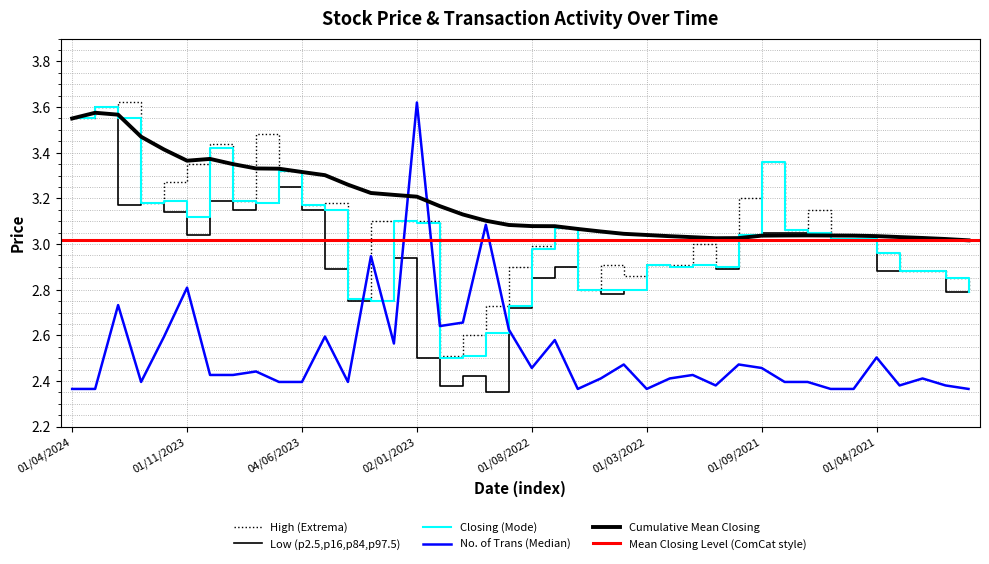

Reading right to left, list all the values displayed in this chart.

High: 04/08/2020=2.8	01/11/2020=2.9	03/01/2021=2.9	01/03/2021=2.9	01/04/2021=3.0	02/05/2021=3.0	01/06/2021=3.0	01/07/2021=3.1	01/08/2021=3.1	01/09/2021=3.4	01/11/2021=3.2	01/12/2021=2.9	02/01/2022=3.0	01/02/2022=2.9	01/03/2022=2.9	03/04/2022=2.9	08/05/2022=2.9	01/06/2022=2.8	03/07/2022=3.1	01/08/2022=3.0	01/09/2022=2.9	02/10/2022=2.7	01/11/2022=2.6	01/12/2022=2.5	02/01/2023=3.1	01/02/2023=3.1	01/03/2023=3.1	02/04/2023=2.8	01/05/2023=3.2	04/06/2023=3.2	02/07/2023=3.3	01/08/2023=3.5	03/09/2023=3.2	01/10/2023=3.4	01/11/2023=3.4	03/12/2023=3.3	02/01/2024=3.2	01/02/2024=3.6	03/03/2024=3.6	01/04/2024=3.5
Low: 04/08/2020=2.8	01/11/2020=2.8	03/01/2021=2.9	01/03/2021=2.9	01/04/2021=2.9	02/05/2021=3.0	01/06/2021=3.0	01/07/2021=3.0	01/08/2021=3.0	01/09/2021=3.0	01/11/2021=3.0	01/12/2021=2.9	02/01/2022=2.9	01/02/2022=2.9	01/03/2022=2.9	03/04/2022=2.8	08/05/2022=2.8	01/06/2022=2.8	03/07/2022=2.9	01/08/2022=2.9	01/09/2022=2.7	02/10/2022=2.4	01/11/2022=2.4	01/12/2022=2.4	02/01/2023=2.5	01/02/2023=2.9	01/03/2023=2.8	02/04/2023=2.8	01/05/2023=2.9	04/06/2023=3.1	02/07/2023=3.2	01/08/2023=3.2	03/09/2023=3.1	01/10/2023=3.2	01/11/2023=3.0	03/12/2023=3.1	02/01/2024=3.2	01/02/2024=3.2	03/03/2024=3.6	01/04/2024=3.5
Closing: 04/08/2020=2.8	01/11/2020=2.9	03/01/2021=2.9	01/03/2021=2.9	01/04/2021=3.0	02/05/2021=3.0	01/06/2021=3.0	01/07/2021=3.0	01/08/2021=3.1	01/09/2021=3.4	01/11/2021=3.0	01/12/2021=2.9	02/01/2022=2.9	01/02/2022=2.9	01/03/2022=2.9	03/04/2022=2.8	08/05/2022=2.8	01/06/2022=2.8	03/07/2022=3.1	01/08/2022=3.0	01/09/2022=2.7	02/10/2022=2.6	01/11/2022=2.5	01/12/2022=2.5	02/01/2023=3.1	01/02/2023=3.1	01/03/2023=2.8	02/04/2023=2.8	01/05/2023=3.1	04/06/2023=3.2	02/07/2023=3.3	01/08/2023=3.2	03/09/2023=3.2	01/10/2023=3.4	01/11/2023=3.1	03/12/2023=3.2	02/01/2024=3.2	01/02/2024=3.5	03/03/2024=3.6	01/04/2024=3.5
No. of Trans: 04/08/2020=2.4	01/11/2020=2.4	03/01/2021=2.4	01/03/2021=2.4	01/04/2021=2.5	02/05/2021=2.4	01/06/2021=2.4	01/07/2021=2.4	01/08/2021=2.4	01/09/2021=2.5	01/11/2021=2.5	01/12/2021=2.4	02/01/2022=2.4	01/02/2022=2.4	01/03/2022=2.4	03/04/2022=2.5	08/05/2022=2.4	01/06/2022=2.4	03/07/2022=2.6	01/08/2022=2.5	01/09/2022=2.6	02/10/2022=3.1	01/11/2022=2.7	01/12/2022=2.6	02/01/2023=3.6	01/02/2023=2.6	01/03/2023=2.9	02/04/2023=2.4	01/05/2023=2.6	04/06/2023=2.4	02/07/2023=2.4	01/08/2023=2.4	03/09/2023=2.4	01/10/2023=2.4	01/11/2023=2.8	03/12/2023=2.6	02/01/2024=2.4	01/02/2024=2.7	03/03/2024=2.4	01/04/2024=2.4